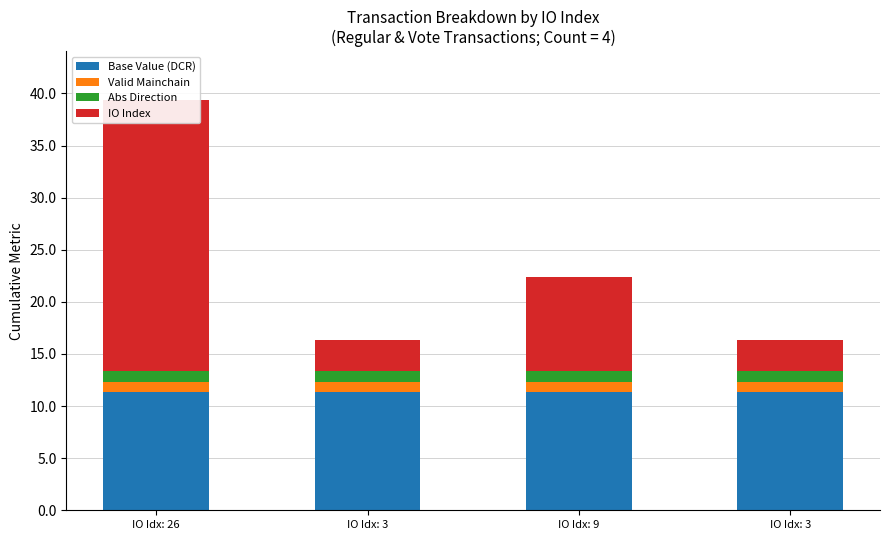

What is the lowest value of the Abs Direction series?

1.0